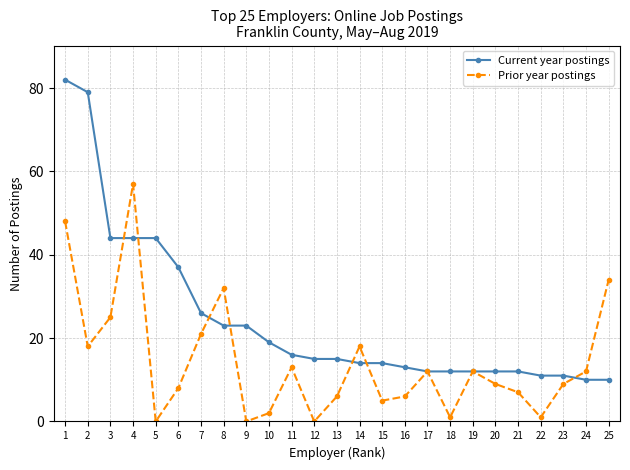

At which category is the sum across all series the highest?

1